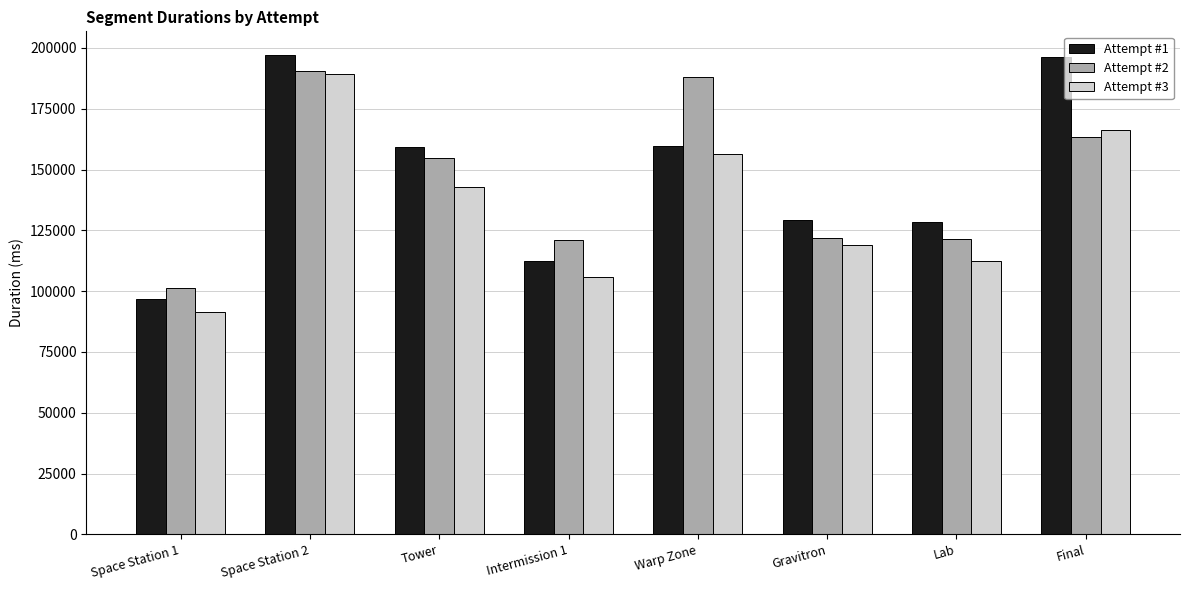

Which series has the widest spread of values?

Attempt #1